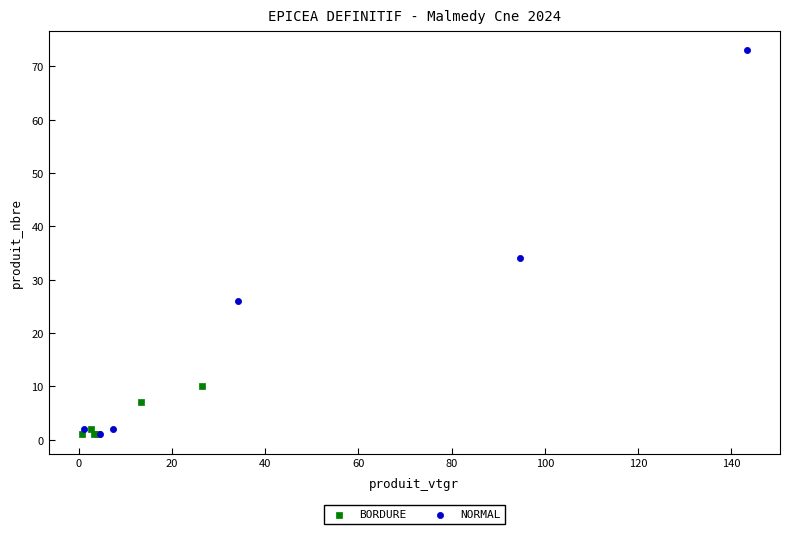

What are all the series names shown in the legend?

BORDURE, NORMAL